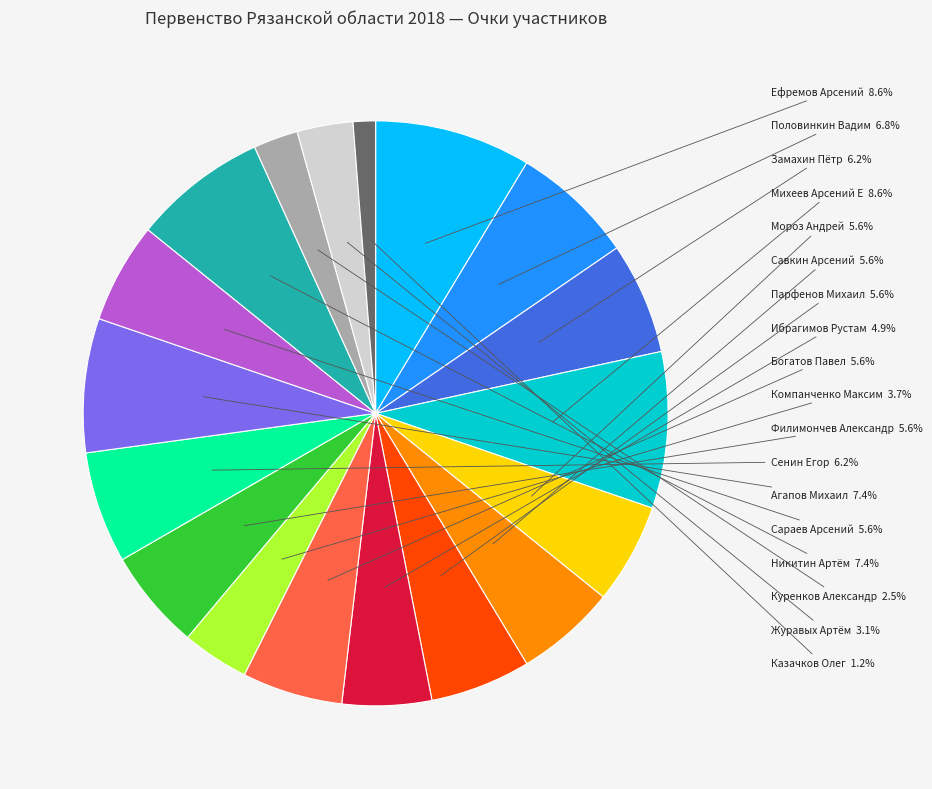

To the nearest percent, what portion does Замахин Пётр represent?

6%